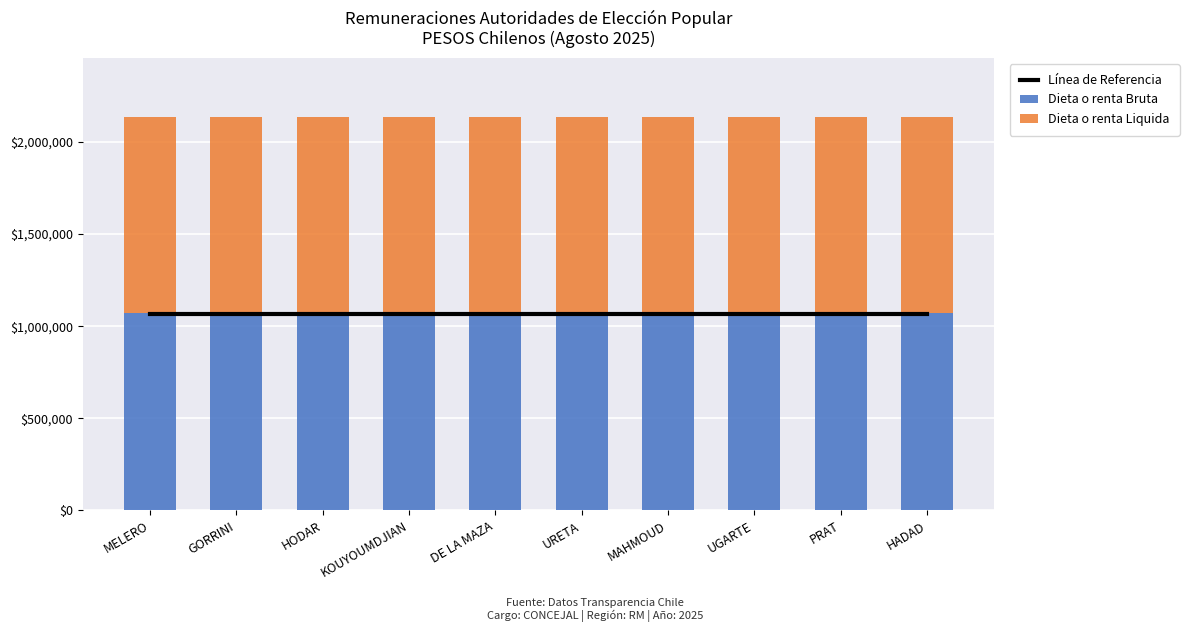

What value does the Línea de Referencia series have at GORRINI?

1068010